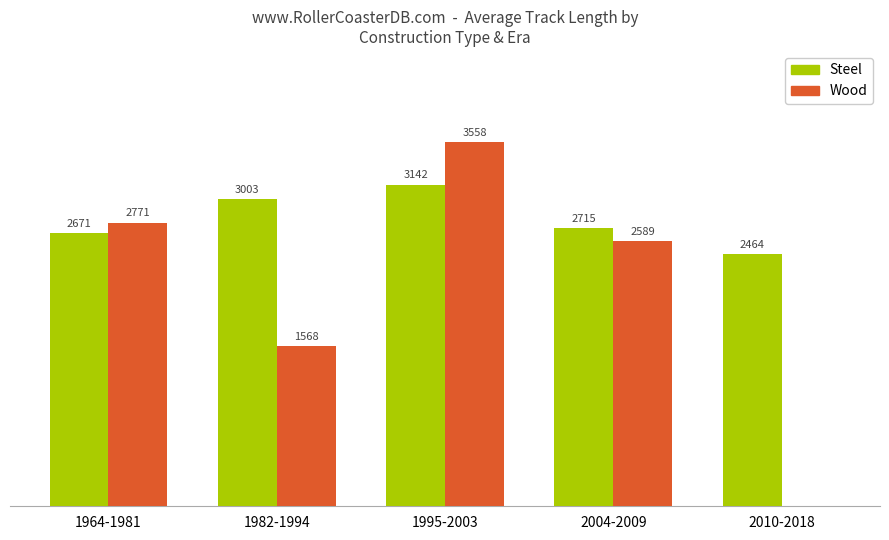

Which series changed the most between 1964-1981 and 1995-2003?

Wood